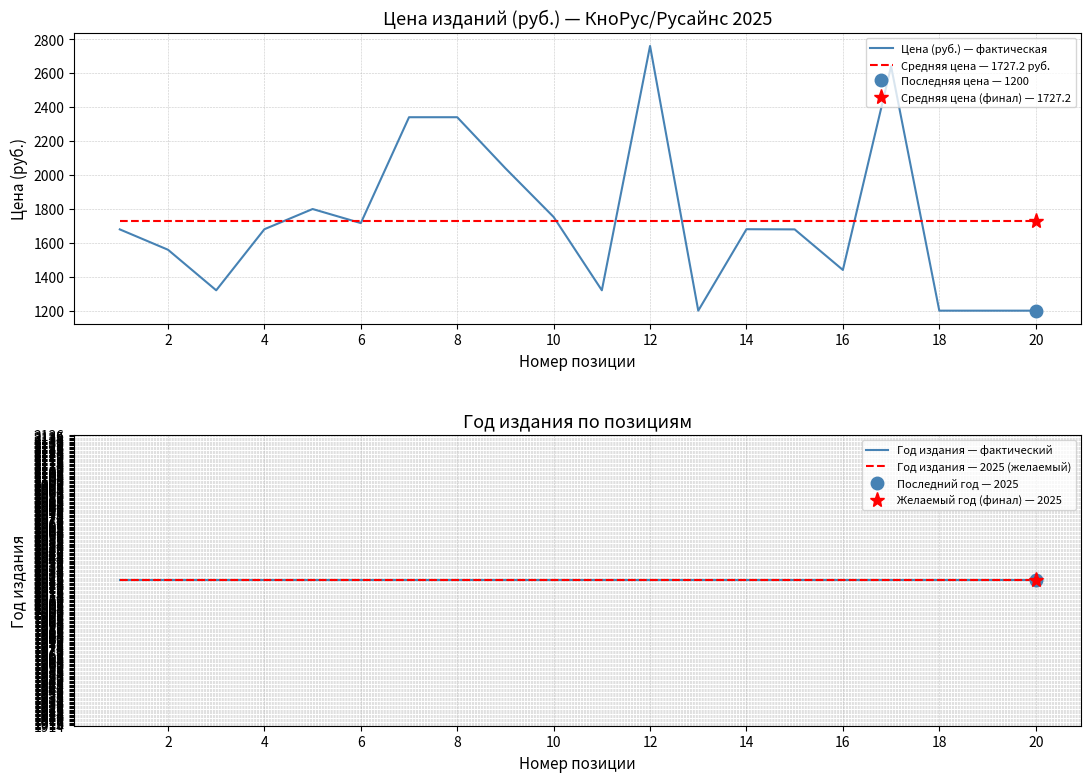

What is the minimum value for Средняя цена — 1727.2 руб.?

1727.2